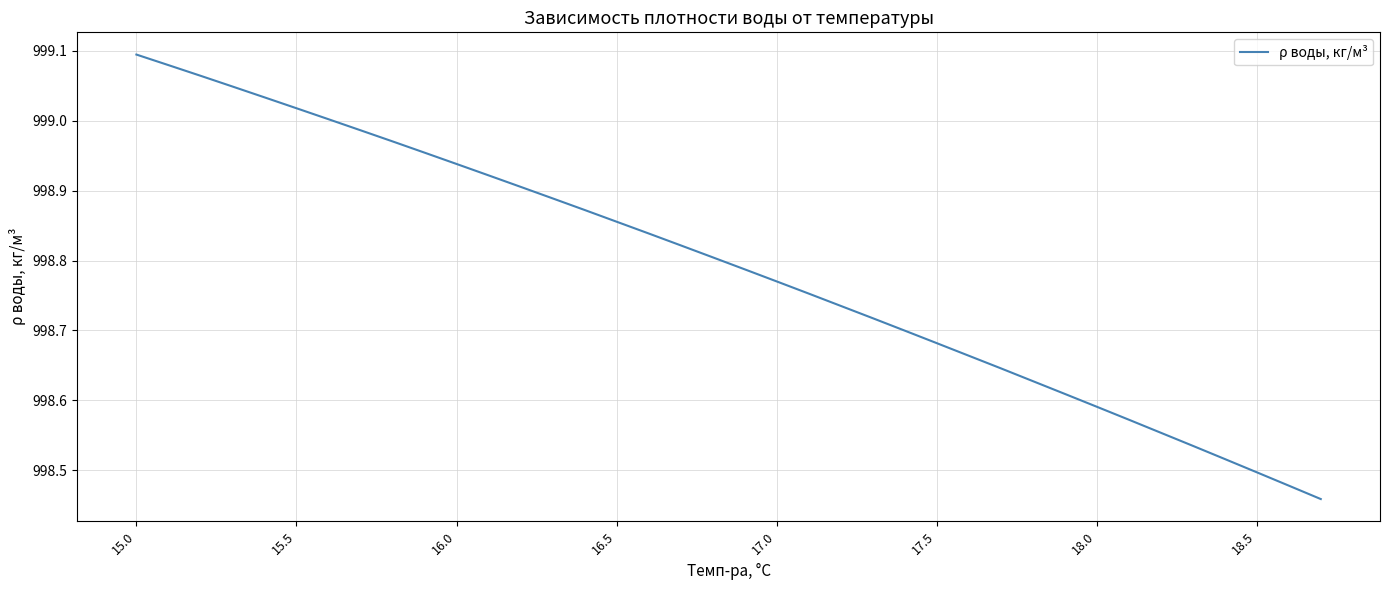

What is the difference between the maximum and minimum values?

0.6